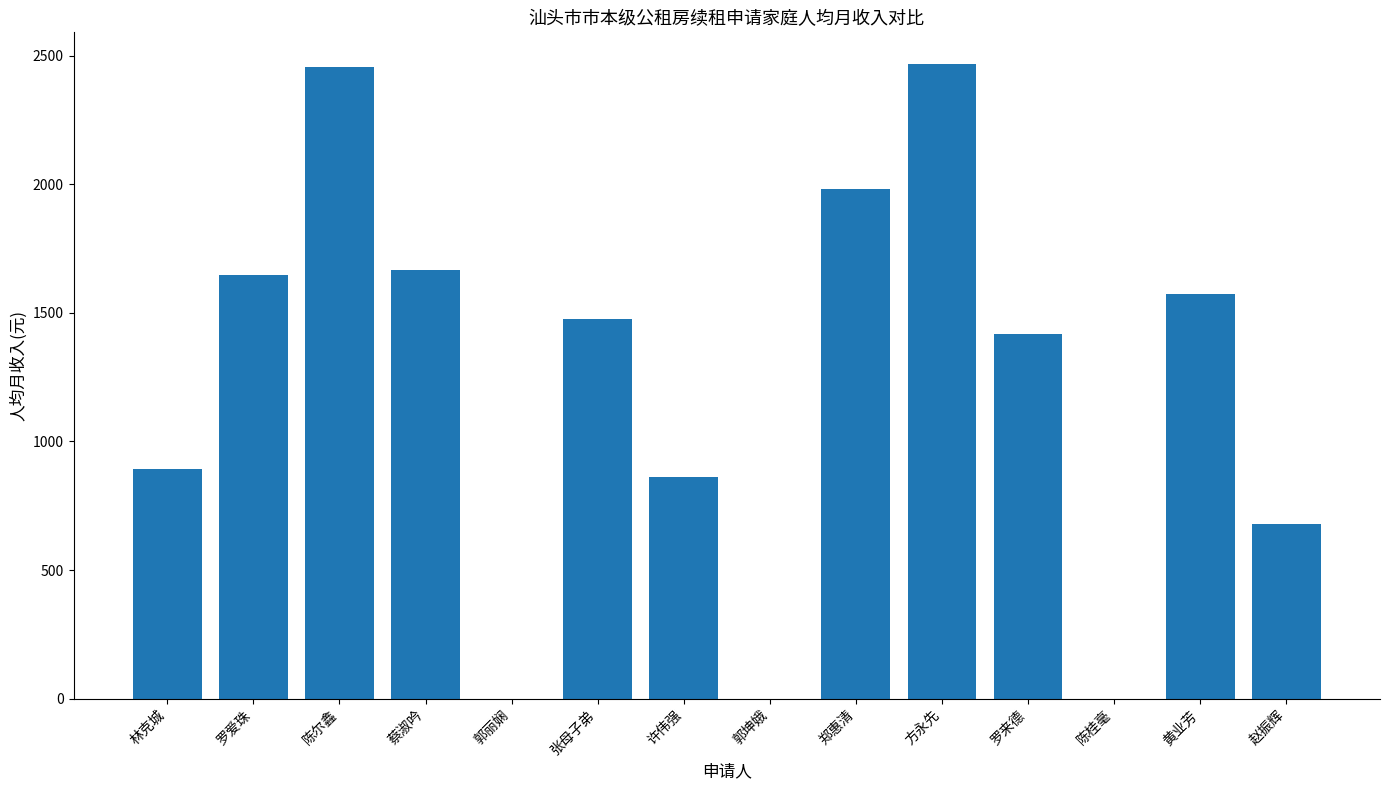

What is the sum of the values at 许伟强 and 郭丽娴?

860.0